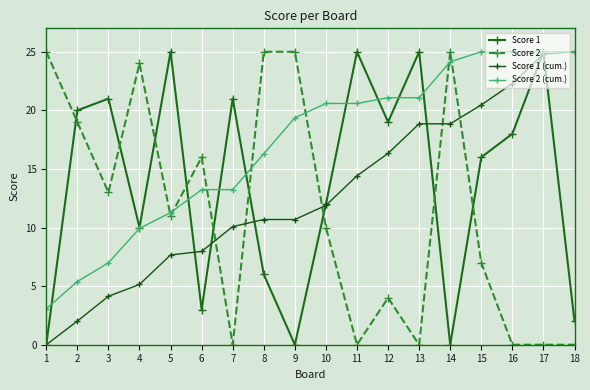

At how many categories does at least one series exceed 1?

18